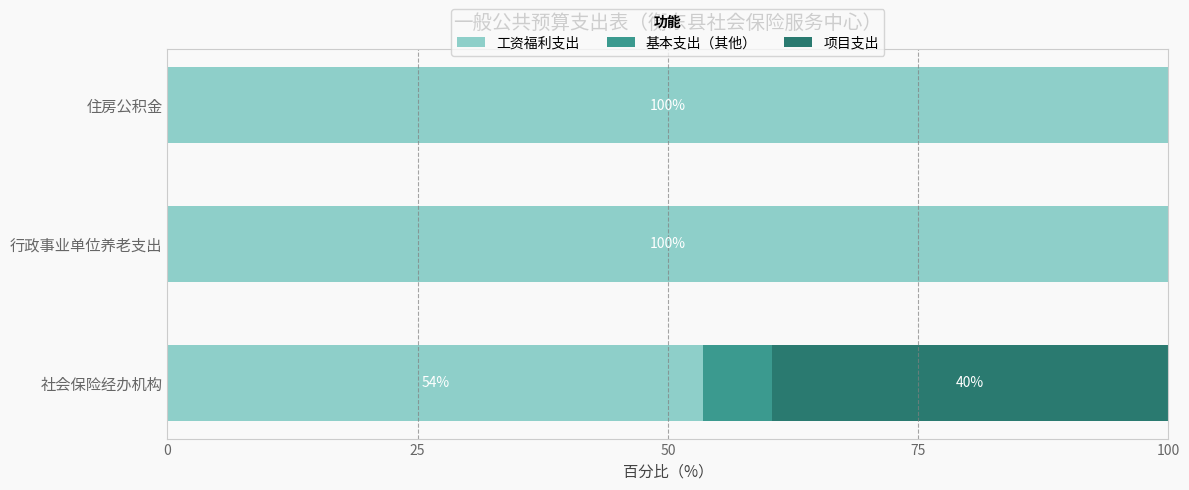

What value does the 工资福利支出 series have at 住房公积金?

100.0